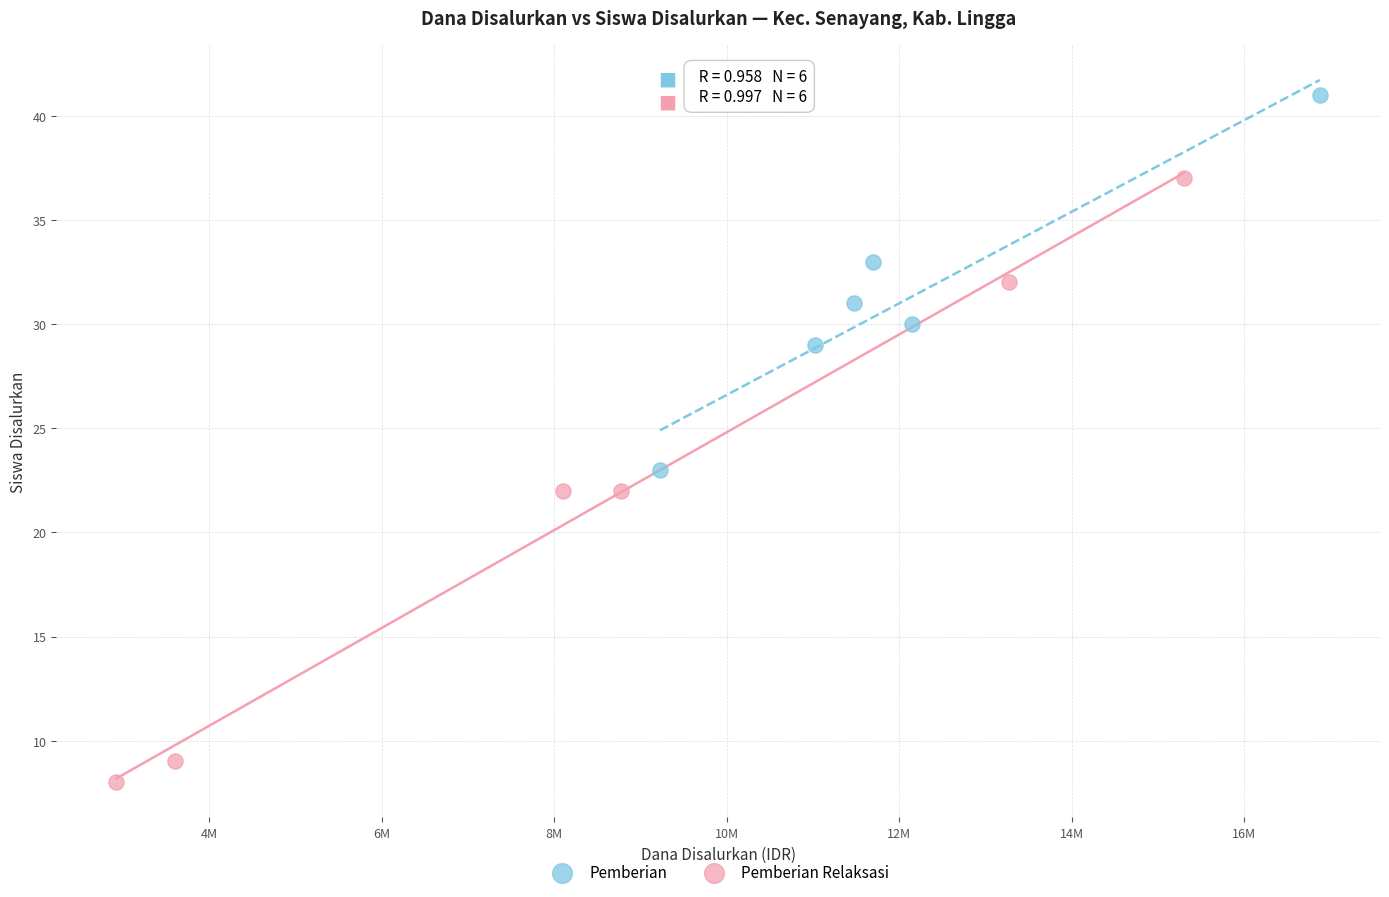

Which series contains the highest Y value?

Pemberian